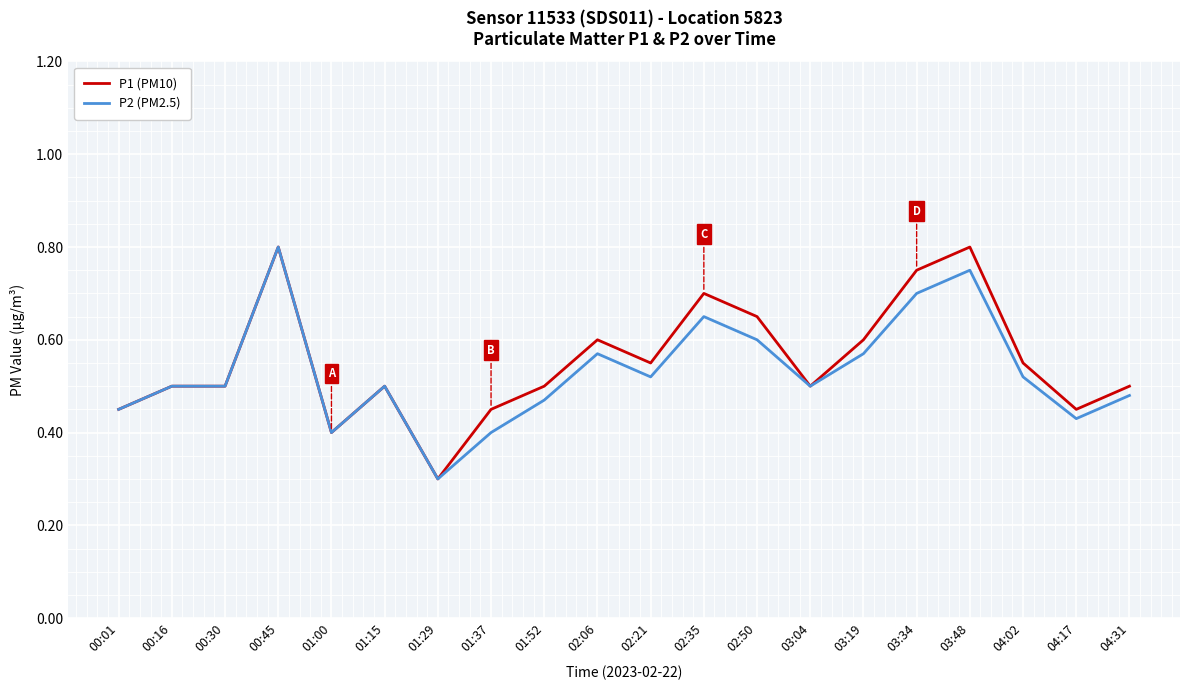

At which label does P2 (PM2.5) reach its peak?

00:45